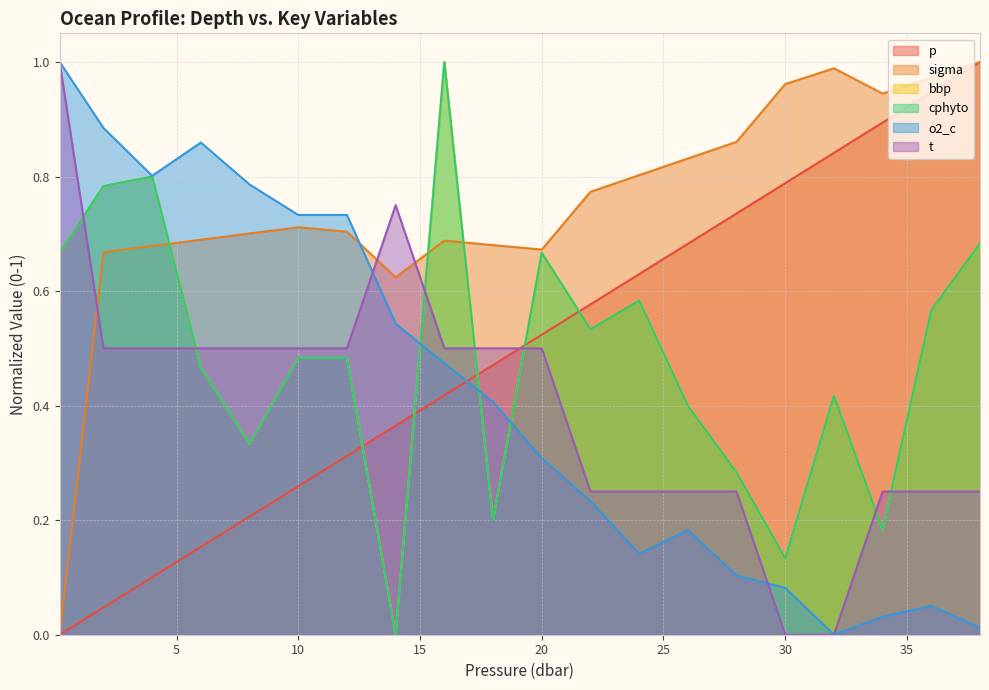

Rank the series by their maximum value, from lowest to highest.

p, sigma, bbp, cphyto, o2_c, t